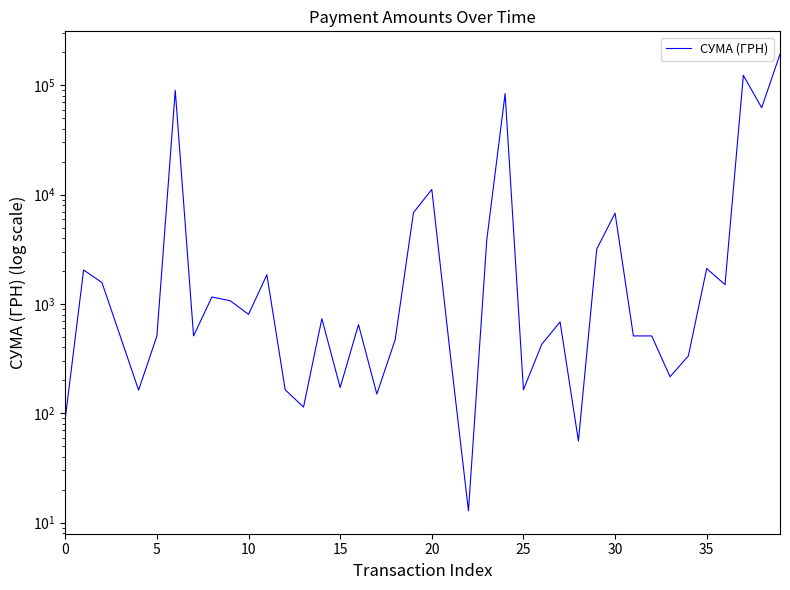

True or false: the data shows 427.5 at 26.

True